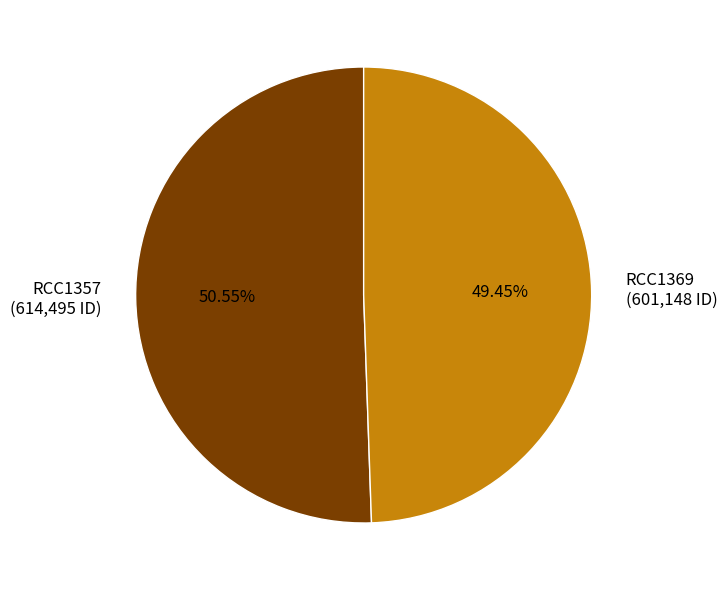

What percentage do RCC1369 and RCC1357 together represent?

100.0%